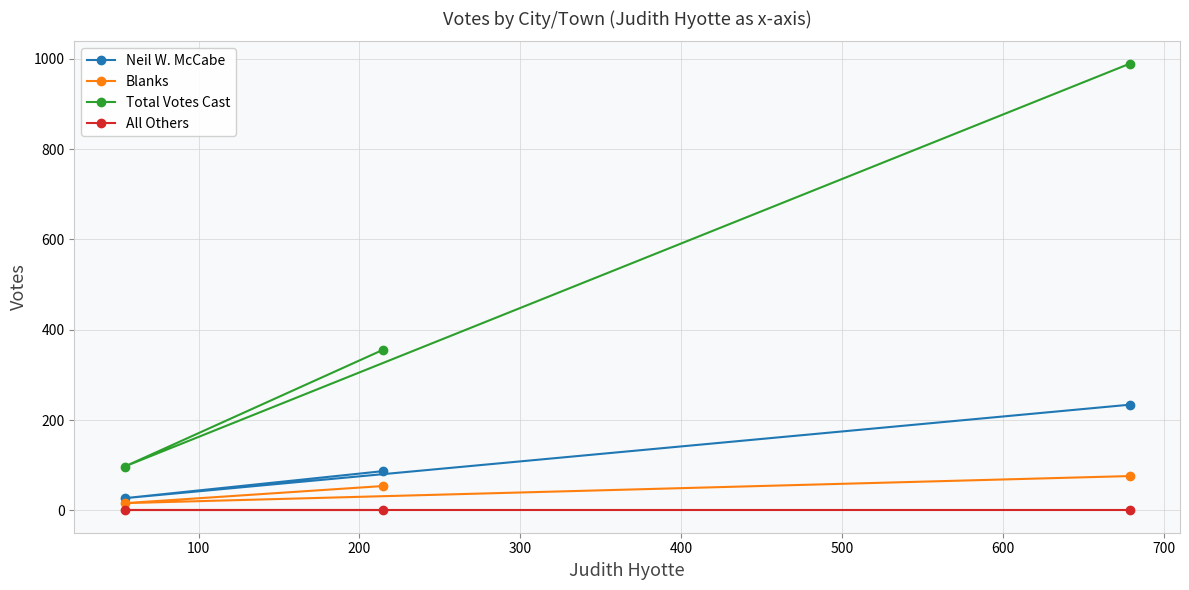

Which series has the largest total across all categories?

Total Votes Cast